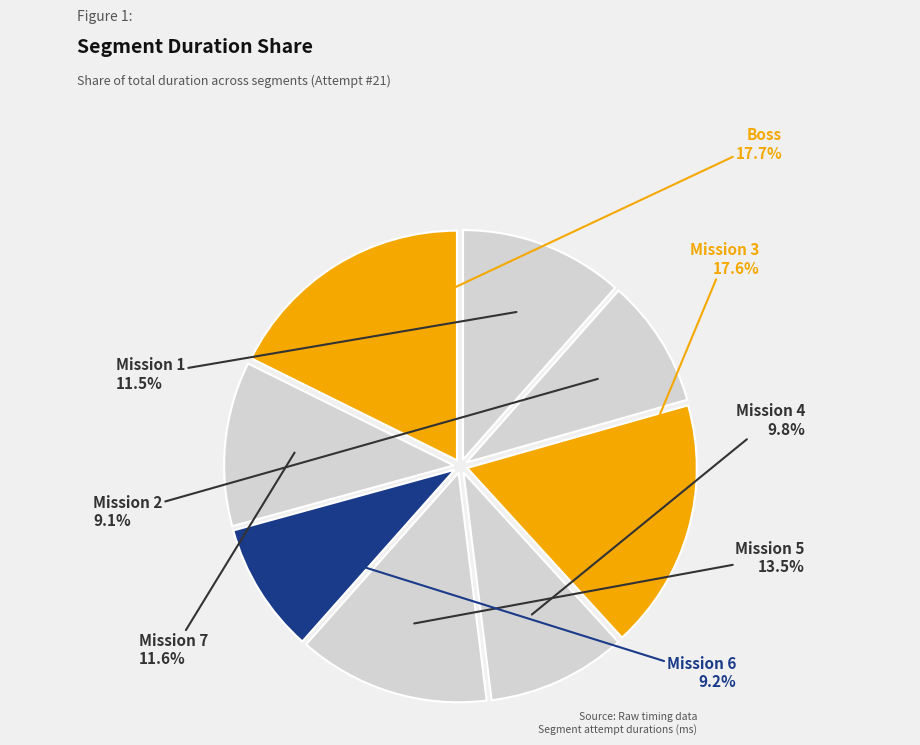

To the nearest percent, what percentage of the pie is Mission 2?

9%